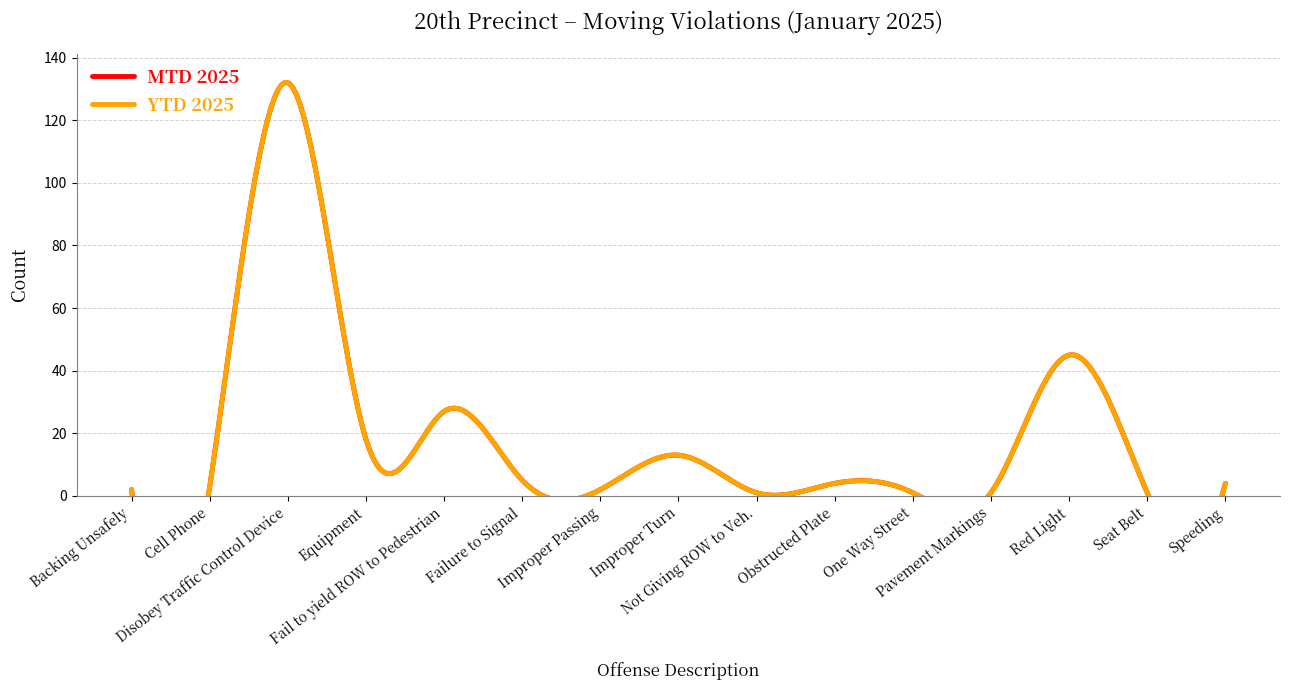

True or false: MTD 2025 and YTD 2025 cross at least once.

False